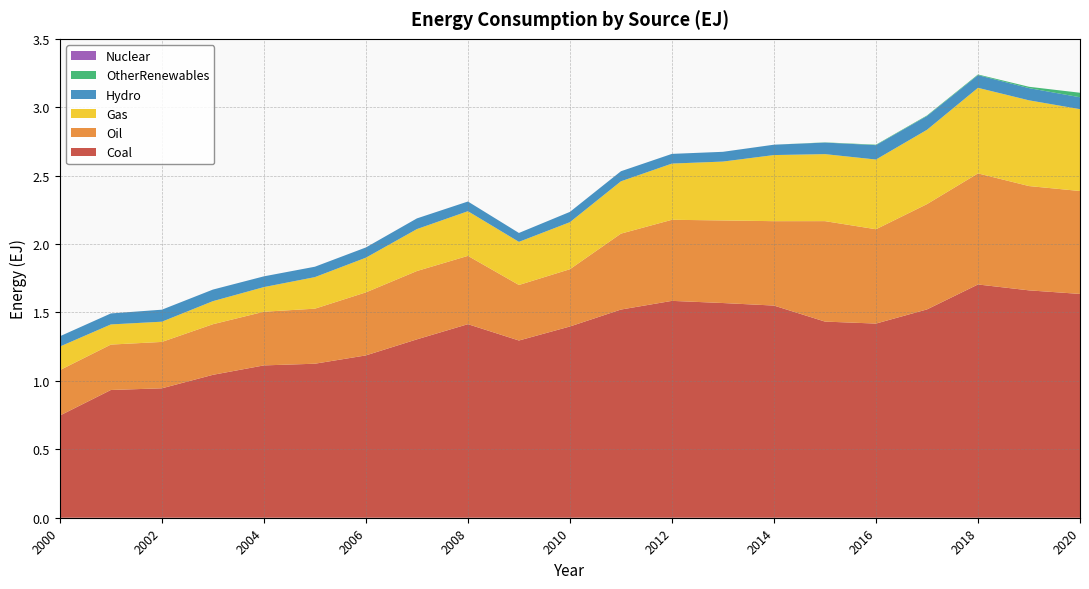

Reading left to right, what are all the values shown in this chart?

Coal: 2000=0.7	2001=0.9	2002=0.9	2003=1.0	2004=1.1	2005=1.1	2006=1.2	2007=1.3	2008=1.4	2009=1.3	2010=1.4	2011=1.5	2012=1.6	2013=1.6	2014=1.6	2015=1.4	2016=1.4	2017=1.5	2018=1.7	2019=1.7	2020=1.6
Oil: 2000=0.3	2001=0.3	2002=0.3	2003=0.4	2004=0.4	2005=0.4	2006=0.5	2007=0.5	2008=0.5	2009=0.4	2010=0.4	2011=0.6	2012=0.6	2013=0.6	2014=0.6	2015=0.7	2016=0.7	2017=0.8	2018=0.8	2019=0.8	2020=0.8
Gas: 2000=0.2	2001=0.1	2002=0.1	2003=0.2	2004=0.2	2005=0.2	2006=0.3	2007=0.3	2008=0.3	2009=0.3	2010=0.3	2011=0.4	2012=0.4	2013=0.4	2014=0.5	2015=0.5	2016=0.5	2017=0.5	2018=0.6	2019=0.6	2020=0.6
Hydro: 2000=0.1	2001=0.1	2002=0.1	2003=0.1	2004=0.1	2005=0.1	2006=0.1	2007=0.1	2008=0.1	2009=0.1	2010=0.1	2011=0.1	2012=0.1	2013=0.1	2014=0.1	2015=0.1	2016=0.1	2017=0.1	2018=0.1	2019=0.1	2020=0.1
OtherRenewables: 2000=0.0	2001=0.0	2002=0.0	2003=0.0	2004=0.0	2005=0.0	2006=0.0	2007=0.0	2008=0.0	2009=0.0	2010=0.0	2011=0.0	2012=0.0	2013=0.0	2014=0.0	2015=0.0	2016=0.0	2017=0.0	2018=0.0	2019=0.0	2020=0.0
Nuclear: 2000=0.0	2001=0.0	2002=0.0	2003=0.0	2004=0.0	2005=0.0	2006=0.0	2007=0.0	2008=0.0	2009=0.0	2010=0.0	2011=0.0	2012=0.0	2013=0.0	2014=0.0	2015=0.0	2016=0.0	2017=0.0	2018=0.0	2019=0.0	2020=0.0